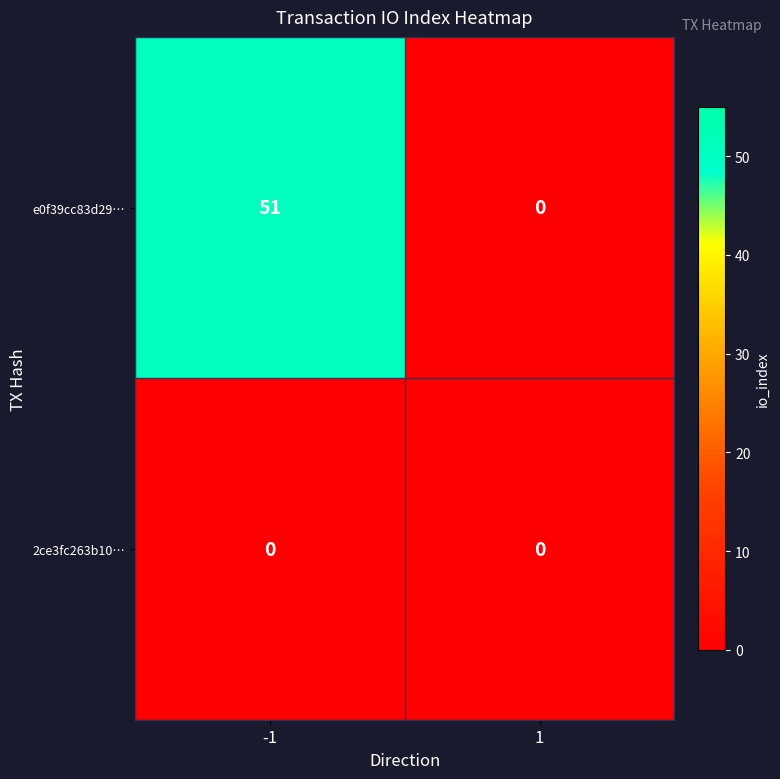

At which category is the sum across all series the highest?

-1